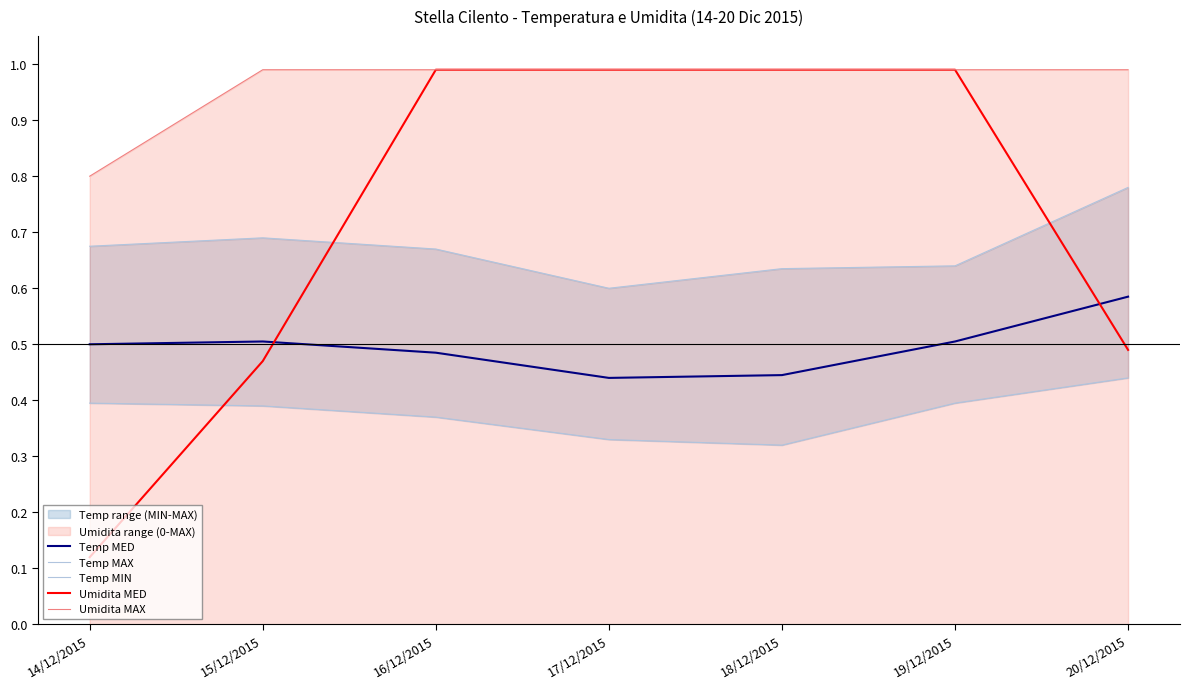

Reading left to right, transcribe all the data shown in this chart.

Temp MED: 0.5	0.5	0.5	0.4	0.4	0.5	0.6
Temp MAX: 0.7	0.7	0.7	0.6	0.6	0.6	0.8
Temp MIN: 0.4	0.4	0.4	0.3	0.3	0.4	0.4
Umidita MED: 0.1	0.5	1.0	1.0	1.0	1.0	0.5
Umidita MAX: 0.8	1.0	1.0	1.0	1.0	1.0	1.0